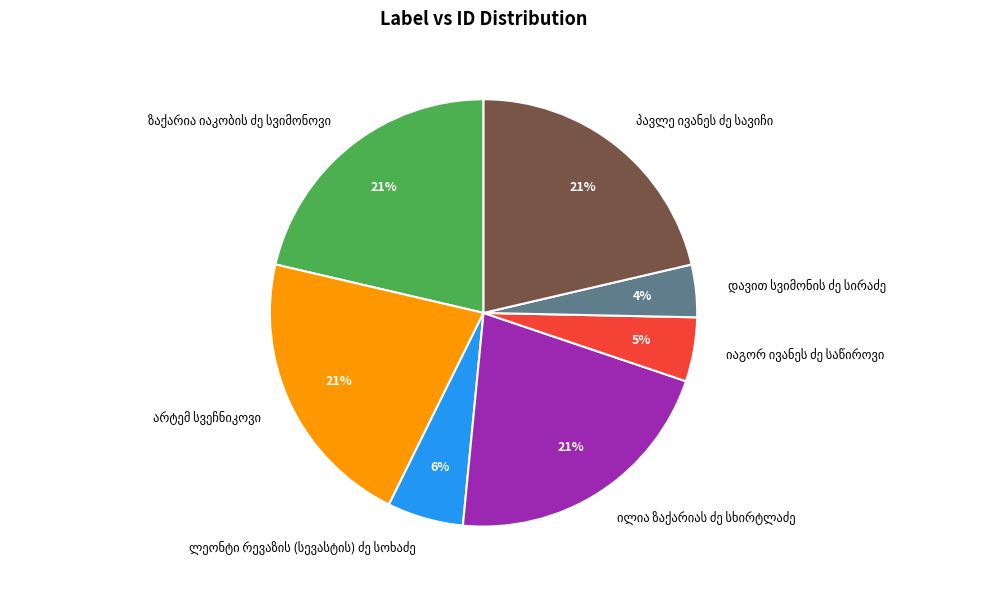

To the nearest percent, what is the average slice percentage?

14%